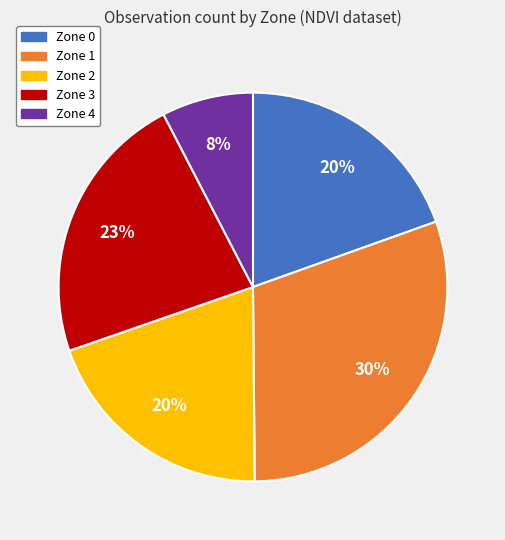

Which slice is the smallest?

Zone 4